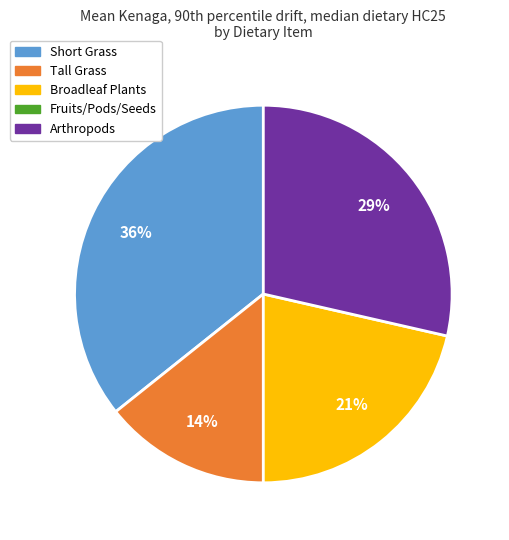

Is there any slice that represents more than half of the pie?

No